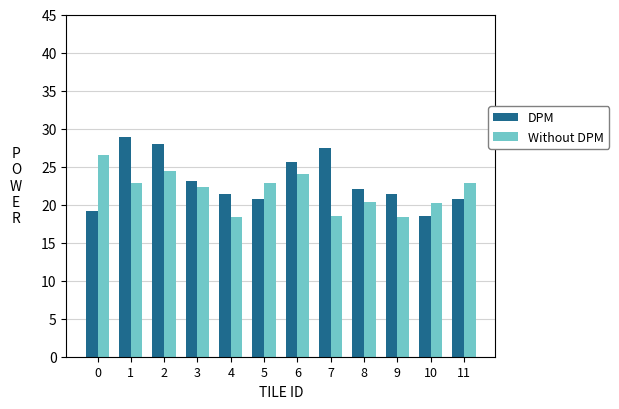

What is the difference between the maximum and minimum values in the DPM series?

10.4